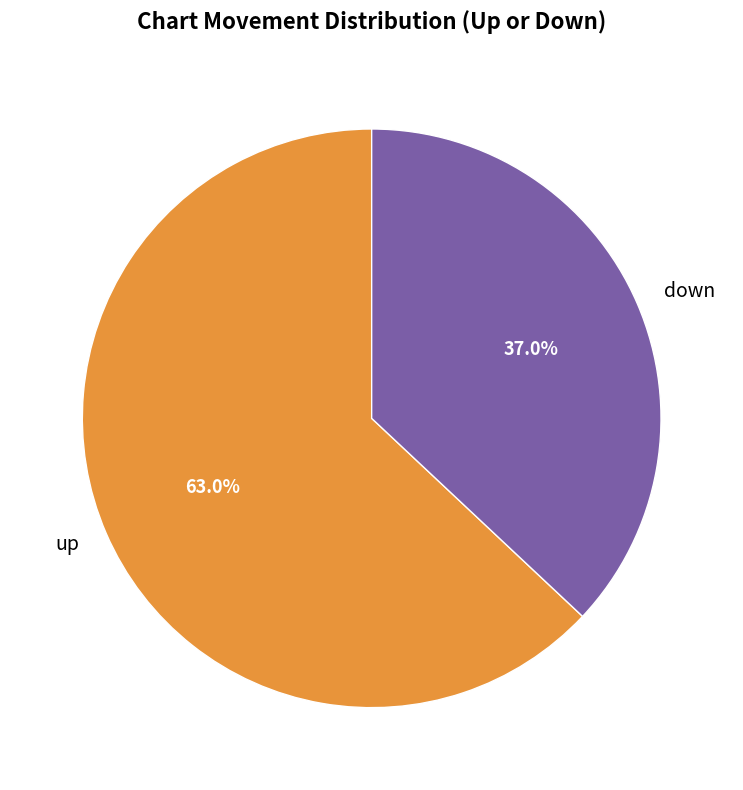

Count the number of slices in the pie.

2